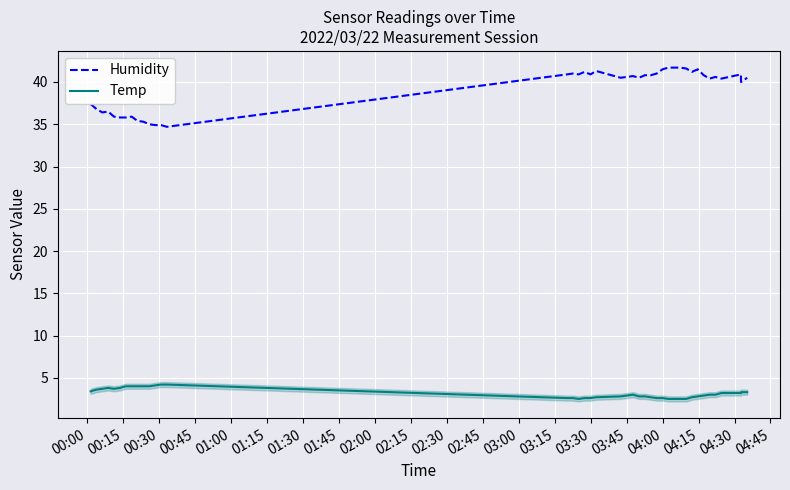

What is the minimum value shown in the chart?

2.5